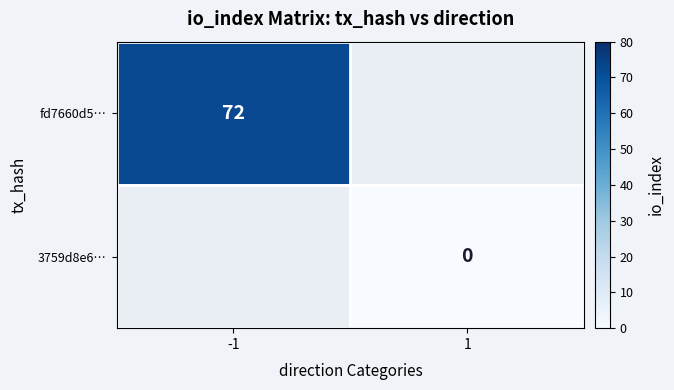

The value of fd7660d5… at -1 is 72. True or false?

True